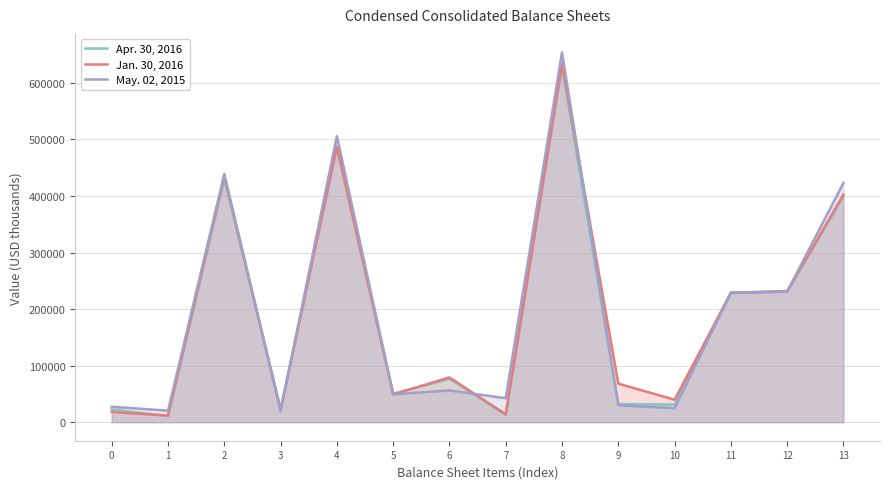

Where do Jan. 30, 2016 and Apr. 30, 2016 first cross each other?

0 and 1